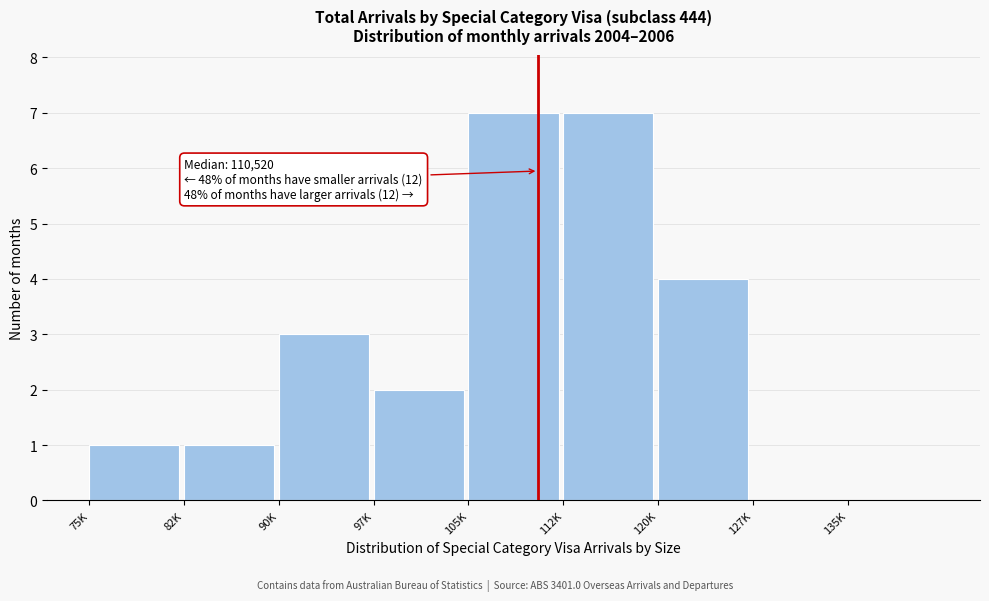

Reading left to right, what are all the values shown in this chart?

75K=1	82K=1	90K=3	97K=2	105K=7	112K=7	120K=4	127K=0	135K=0